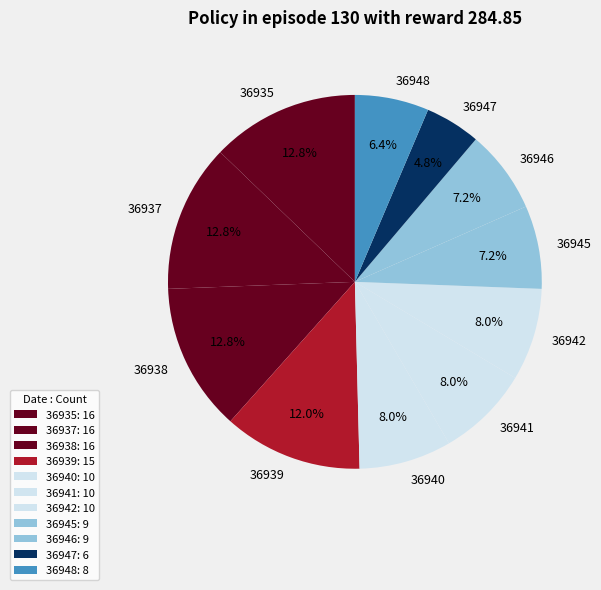

Is 36945 the majority of the pie?

No